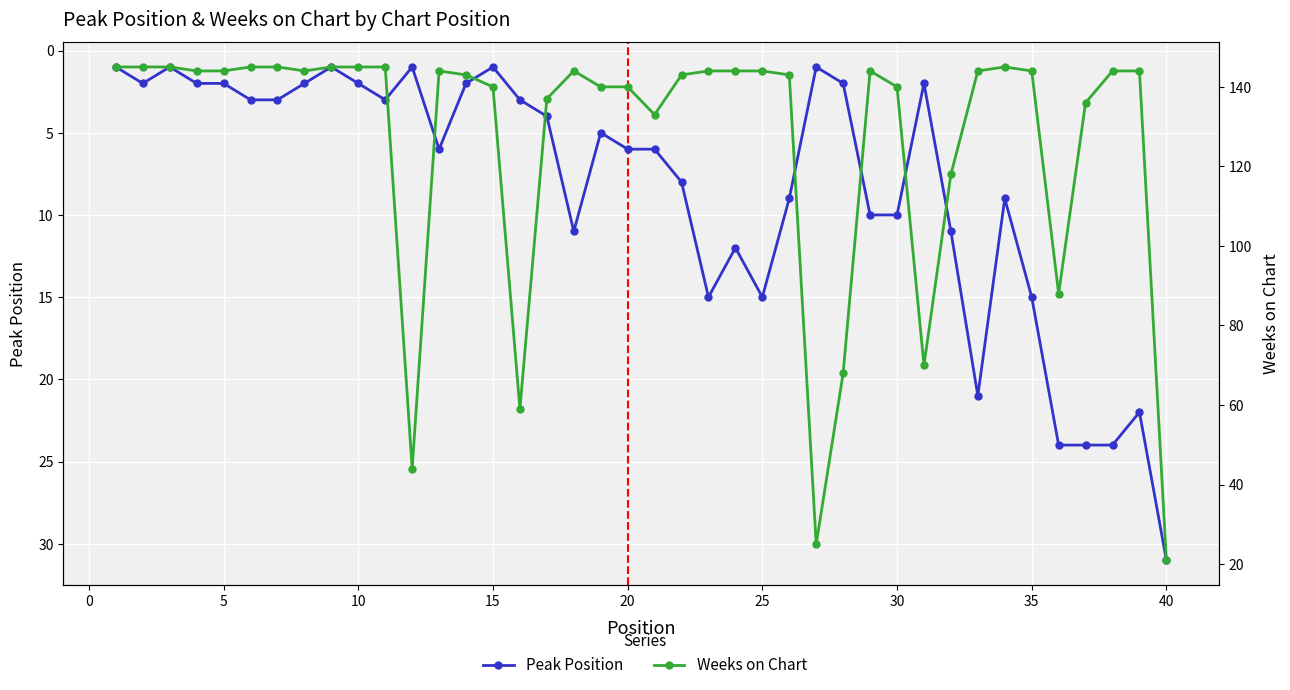

What is the sum of all Weeks on Chart values?

5065